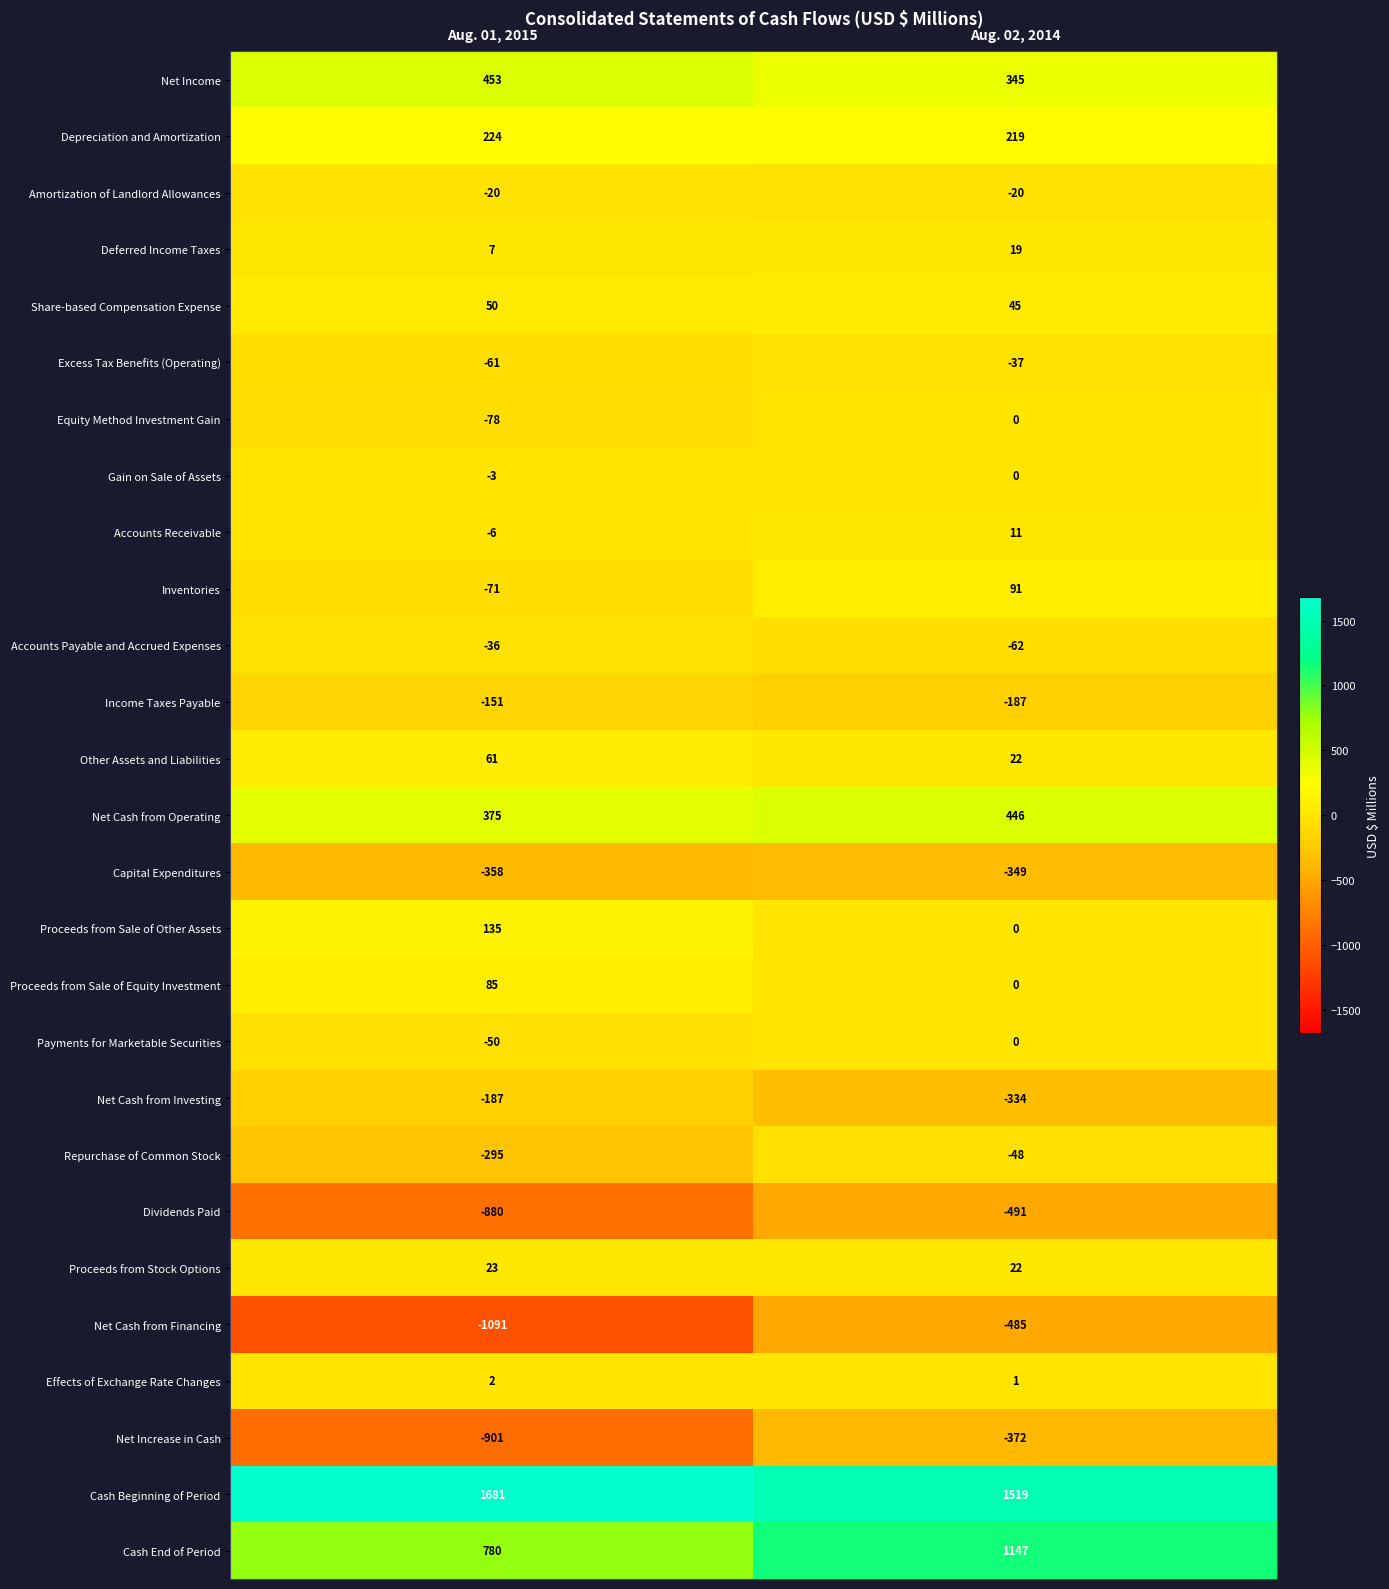

The Net Income series shows 453 at Aug. 01, 2015. True or false?

True